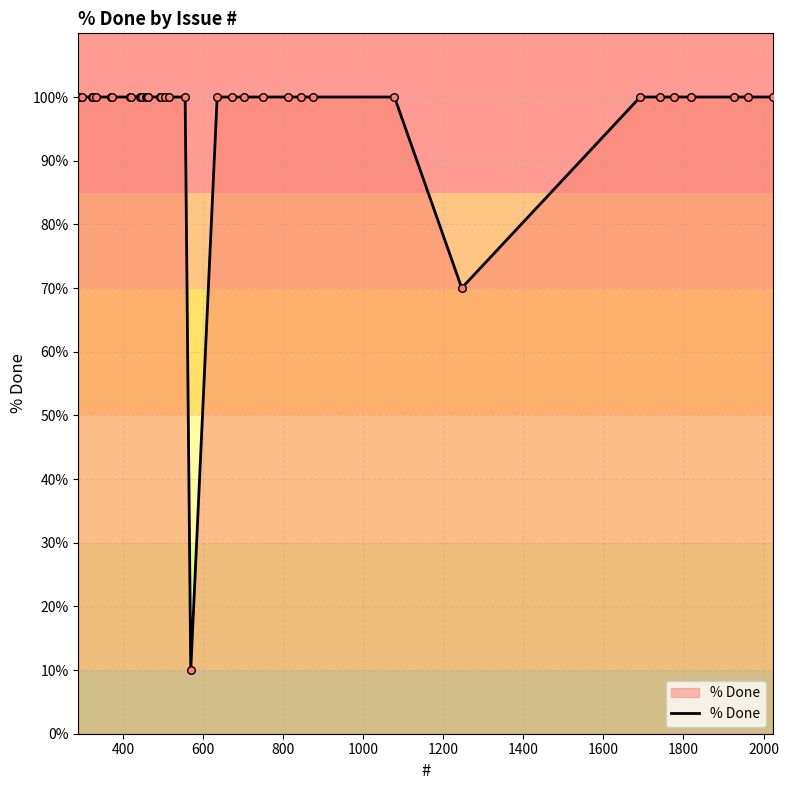

What is the difference between the maximum and minimum values?

90